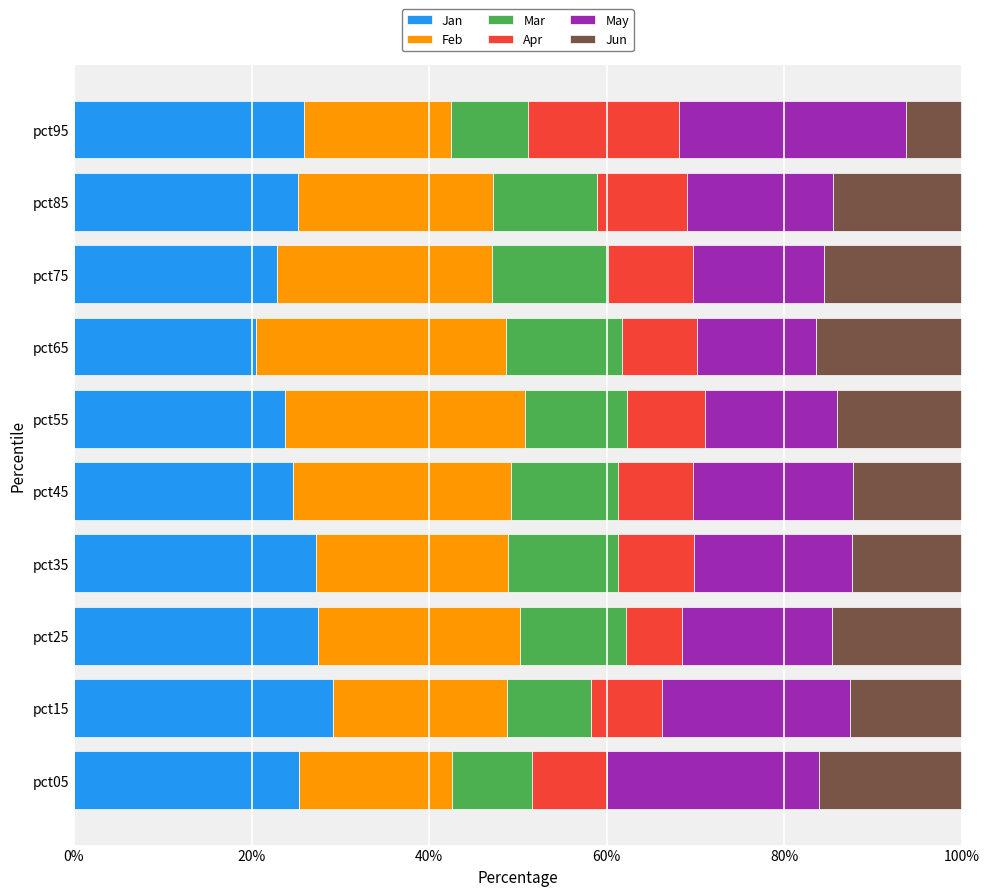

What is the total value across all series at pct75?

100.0